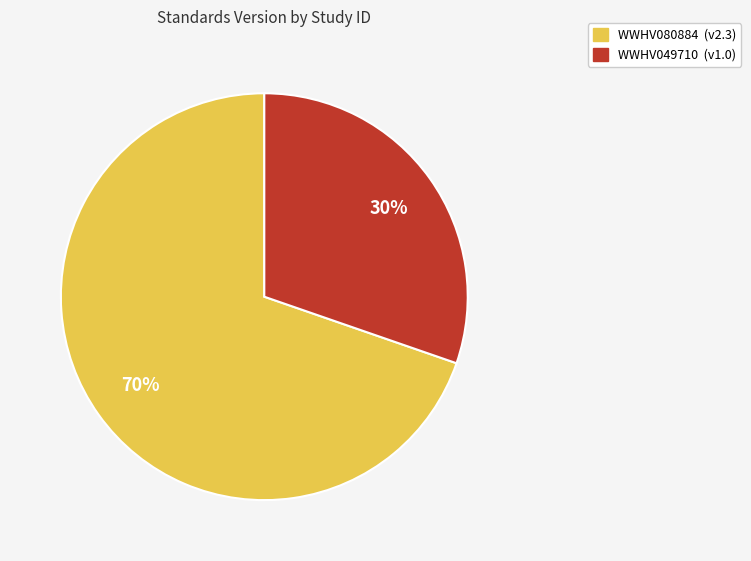

How many slices are in this pie chart?

2